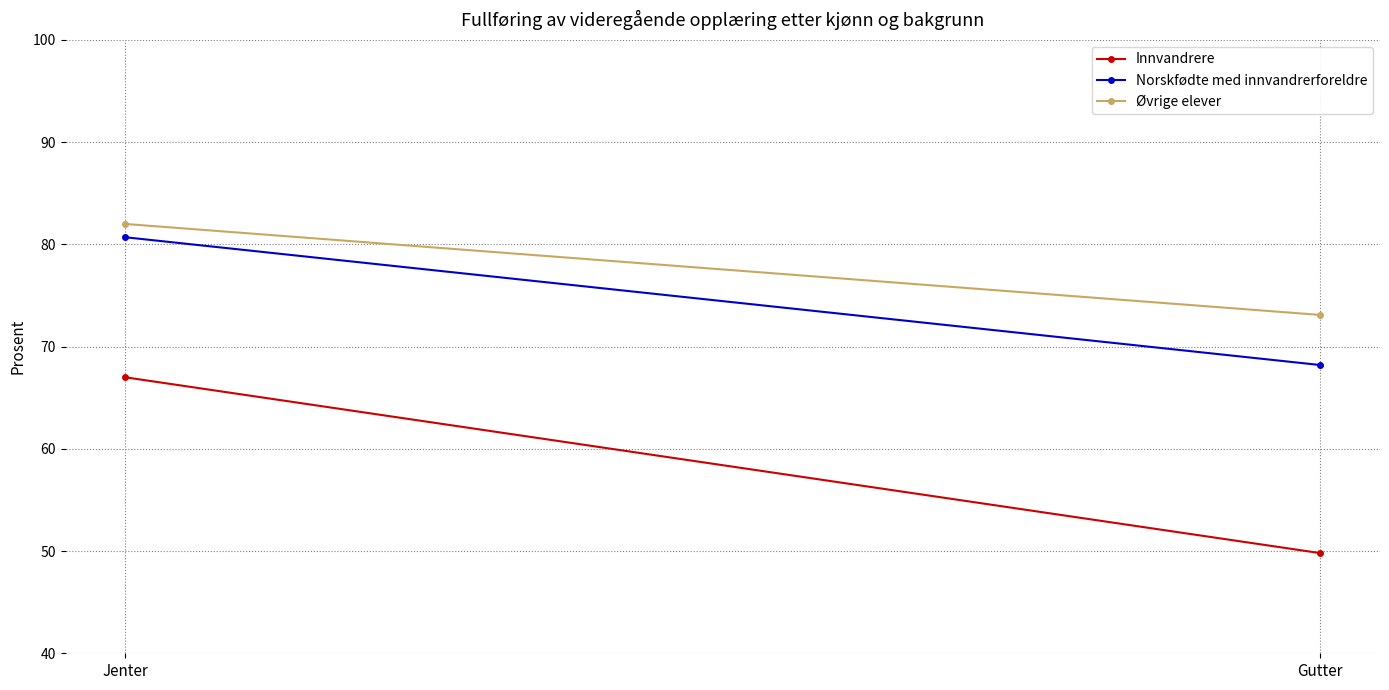

List the labels in order of Øvrige elever value, largest first.

Jenter, Gutter